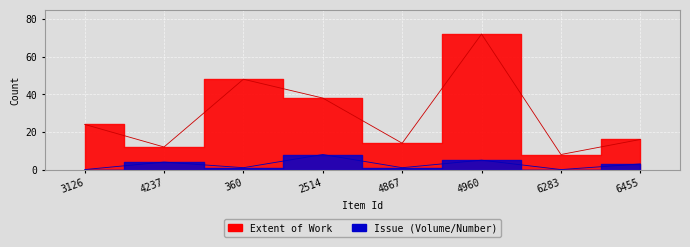

Rank the series by their maximum value, from highest to lowest.

Extent of Work, Issue